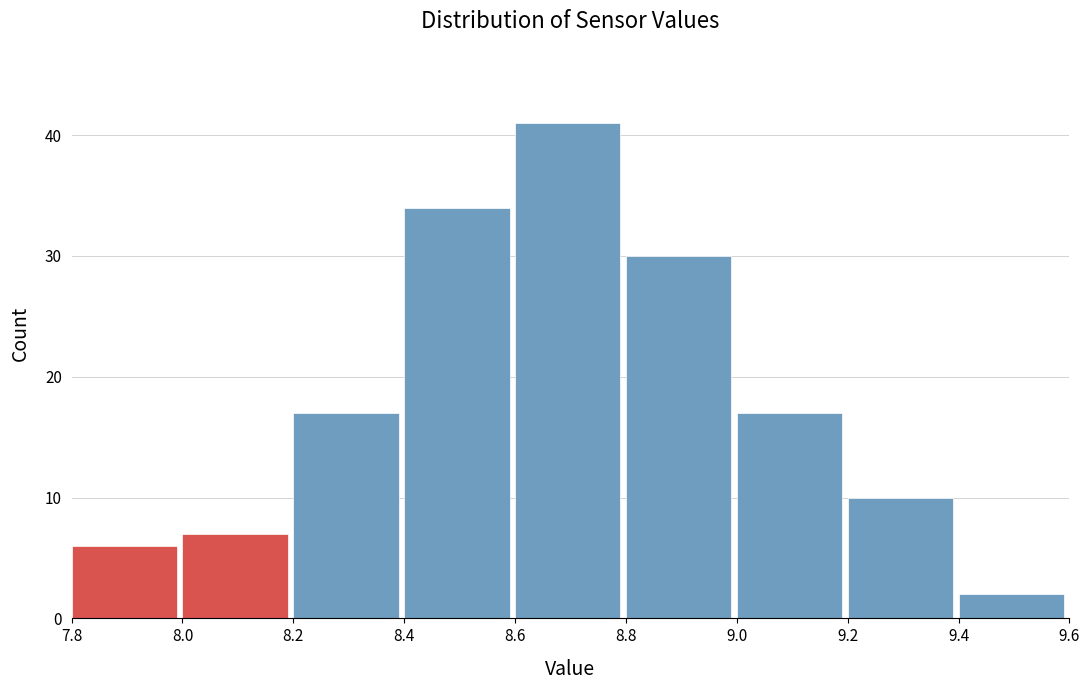

Over which range of the x-axis is the bar tallest?

8.6 to 8.8